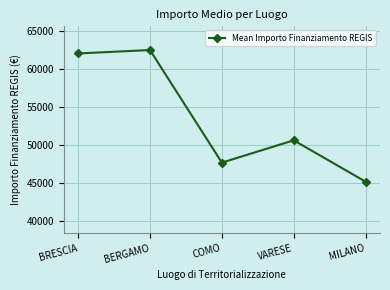

What is the label of the 4th point from the left?

VARESE